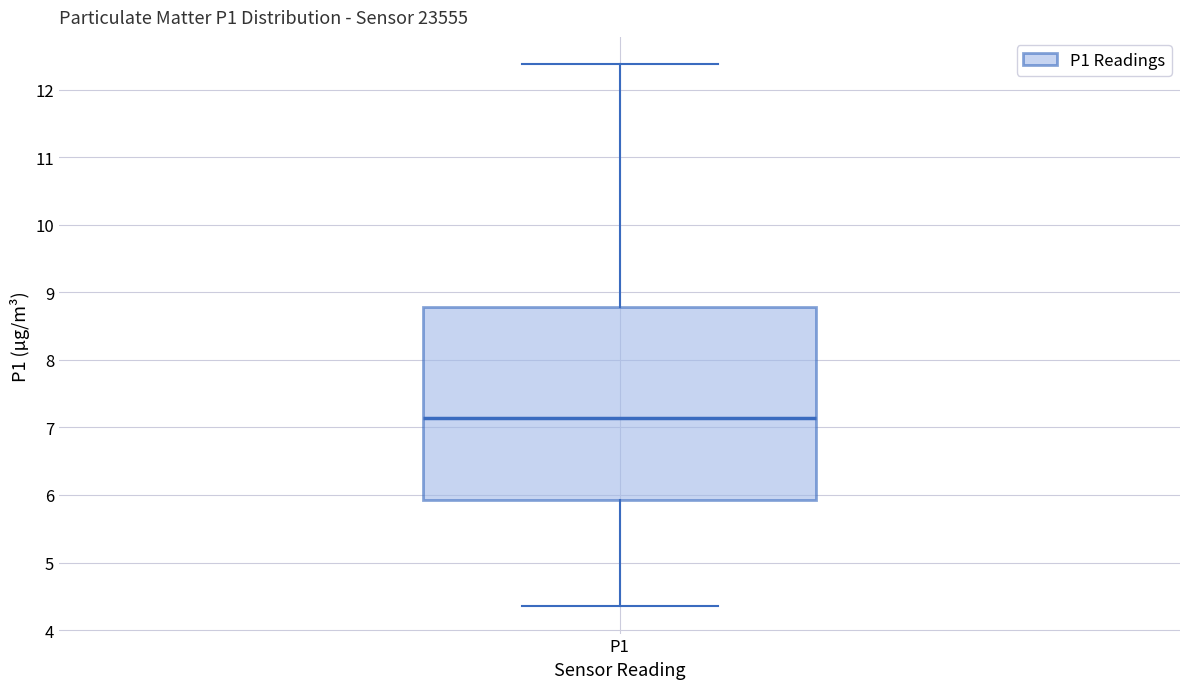

Transcribe this box plot: give where the median line is, the range the box spans, and where the two whiskers end, as read against the y-axis. The values are not printed on the chart, so give them approximately, as read against the axis.

median 7.1, box 5.9 to 8.8, whiskers 4.4 to 12.4